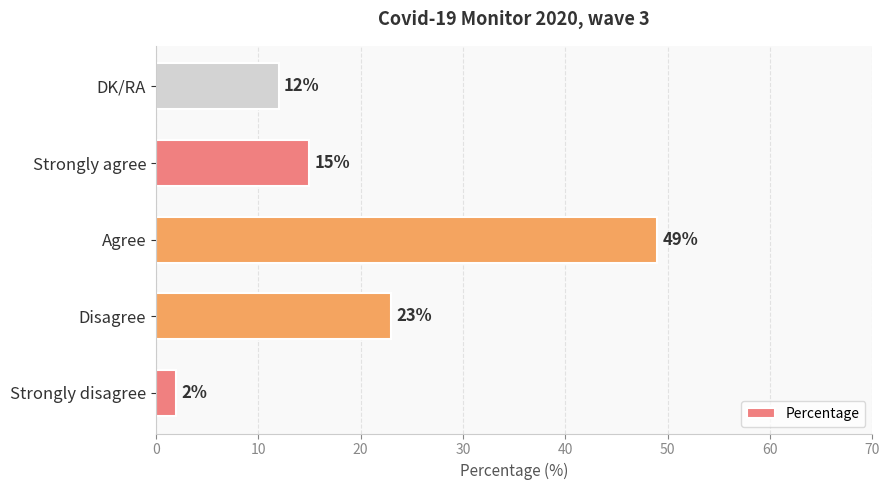

True or false: the data shows 12 at DK/RA.

True